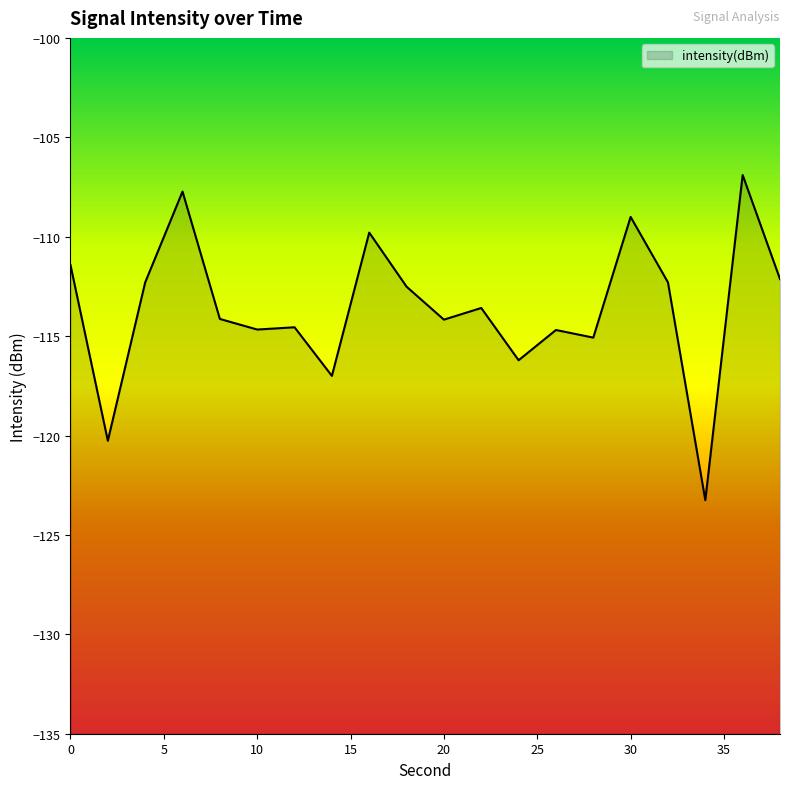

What is the change in value from 4 to 24?

-3.9